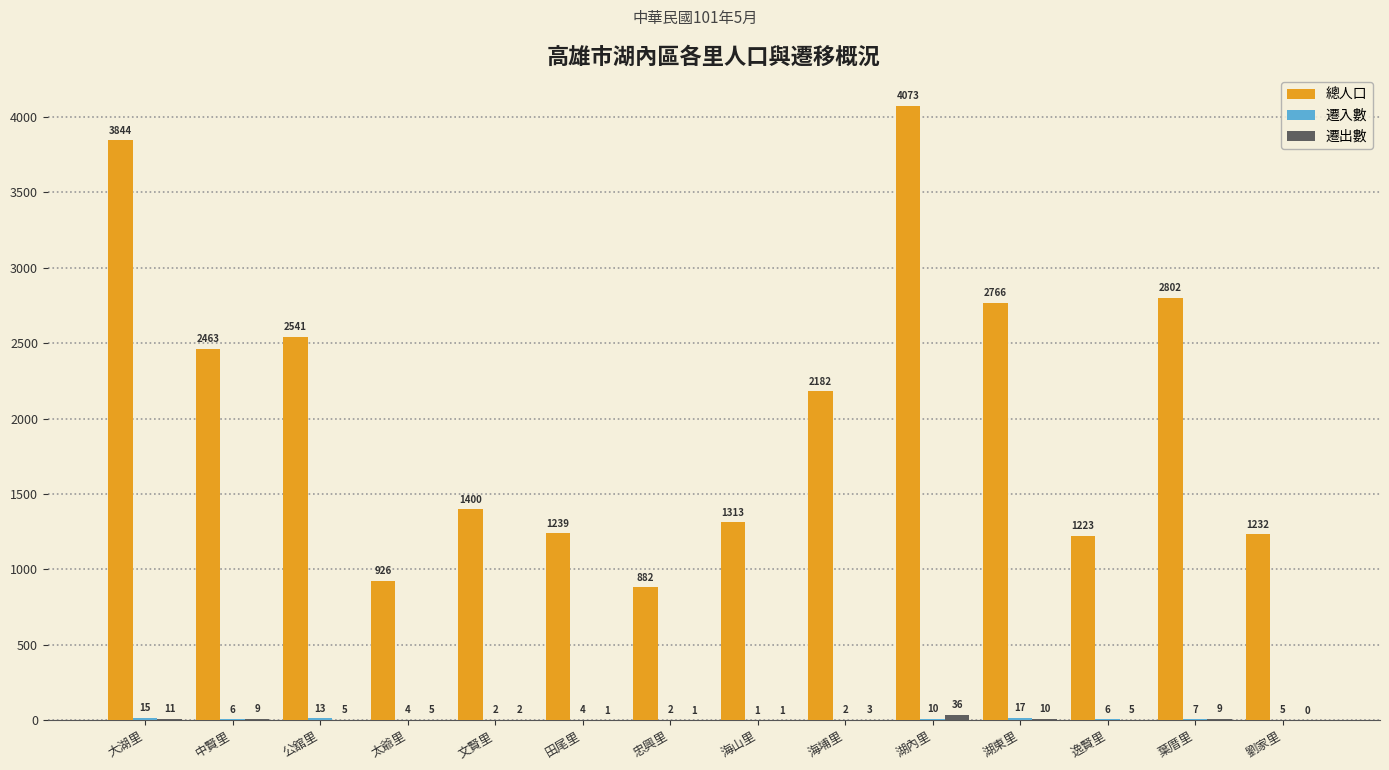

What is the average value of the 總人口 series?

2063